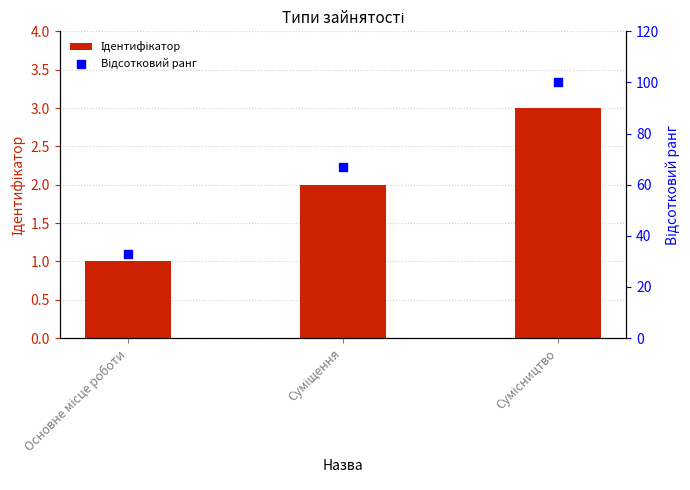

What is the total value across all series at Сумісництво?

103